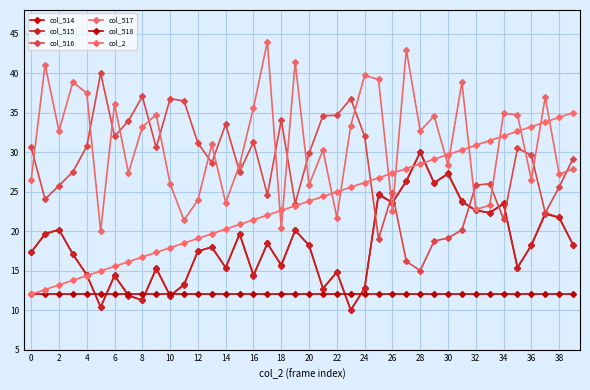

Is this an area chart (filled region under the line)?

No